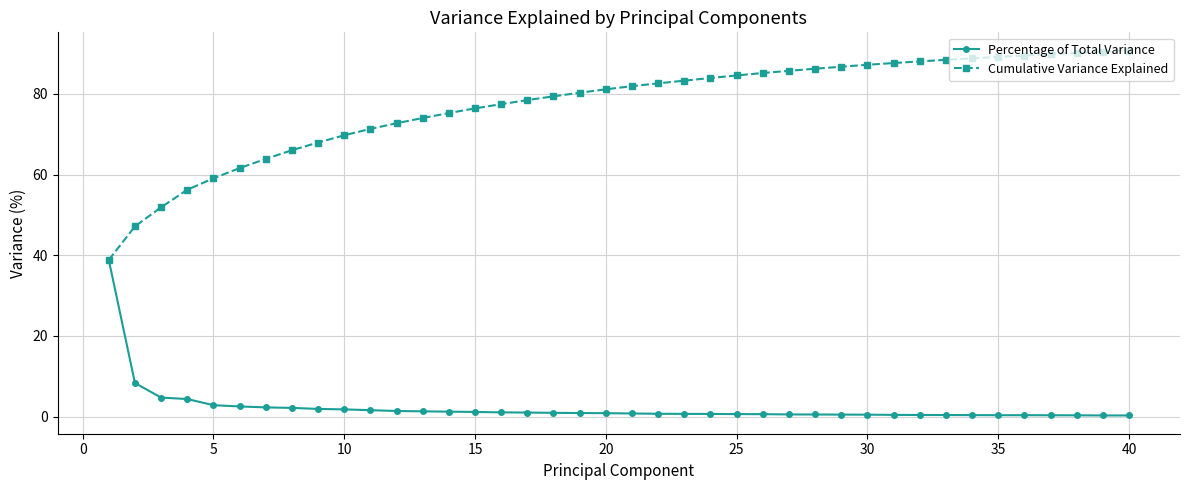

At how many categories does at least one series exceed 32?

40